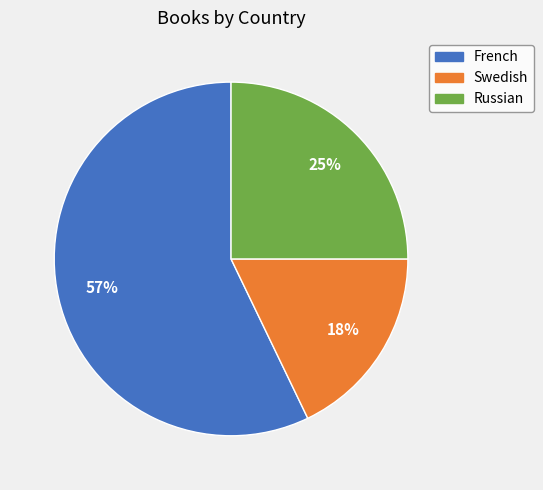

What is the ratio of the value at Swedish to the value at Russian?

0.7